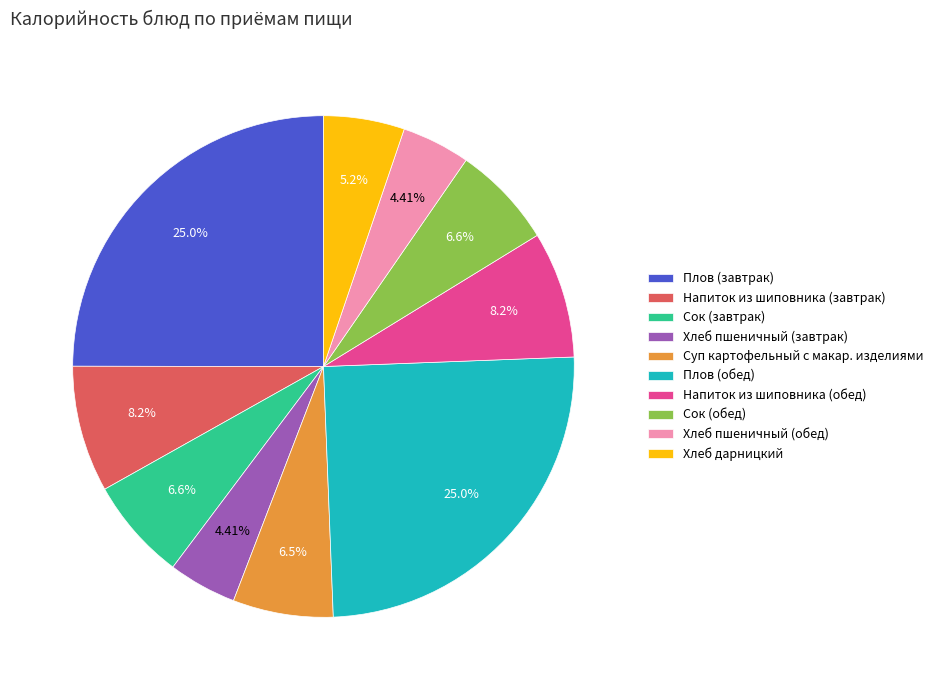

The Напиток из шиповника (обед) slice represents 8% of the pie. True or false?

True